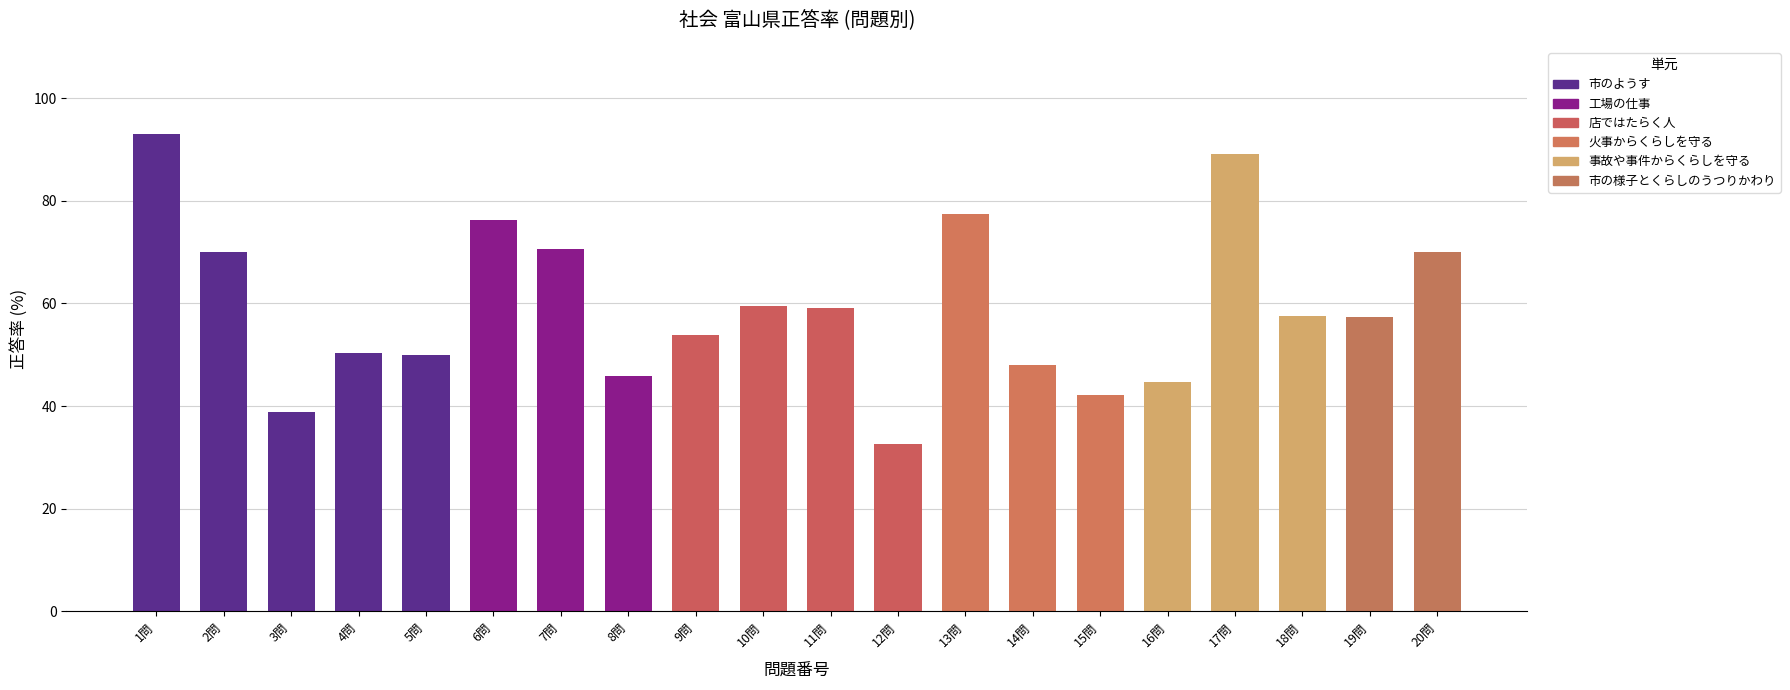

Are the bars grouped side by side (vs. stacked)?

No